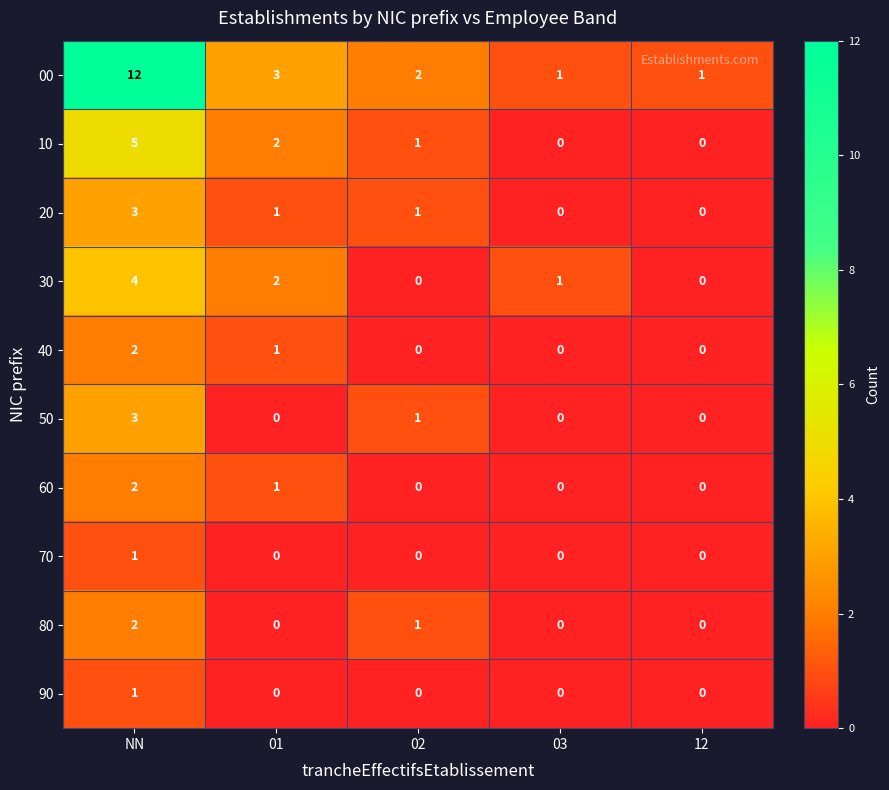

The value of 30 at 01 is 1. True or false?

False